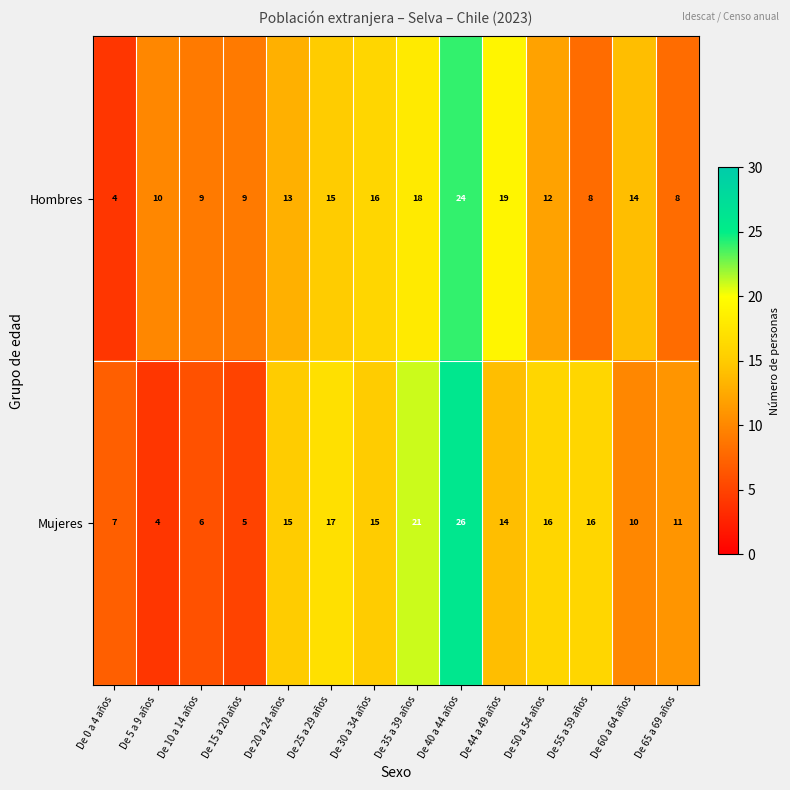

At De 5 a 9 años, list the series in order from smallest to largest.

Mujeres, Hombres